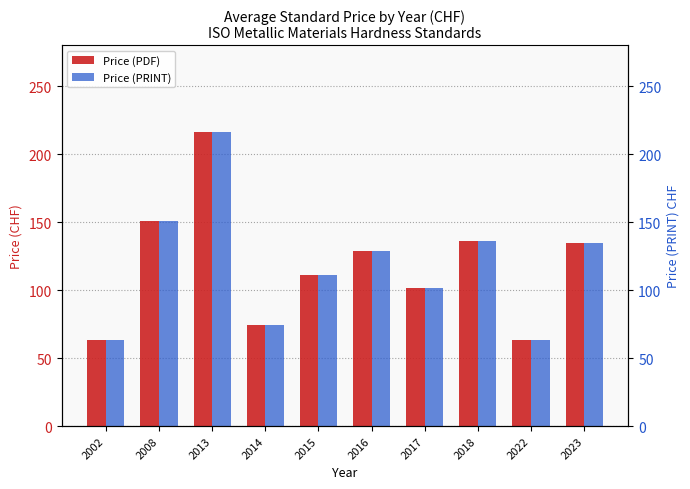

Which label corresponds to the largest value in the chart?

2013